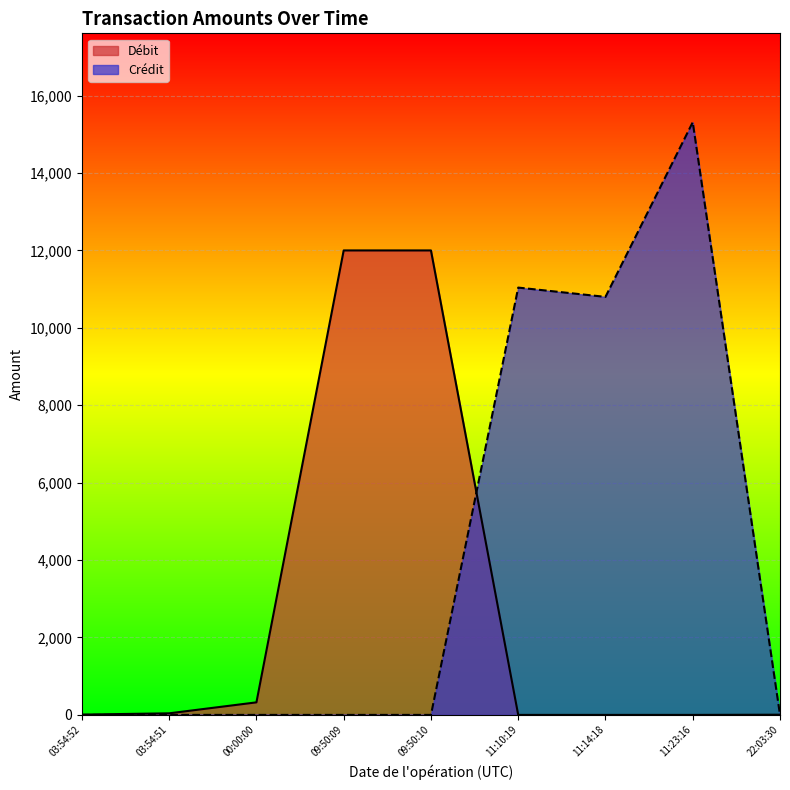

At which category does the chart reach its peak across all series?

11:23:16